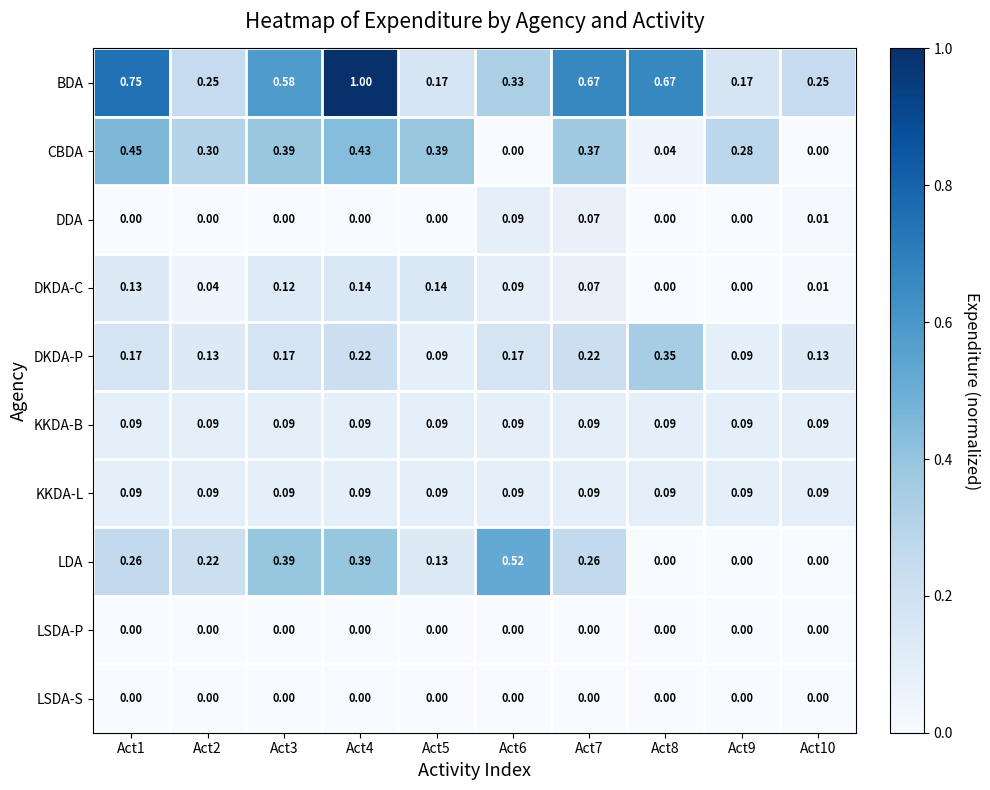

What is the greatest value displayed?

1.0